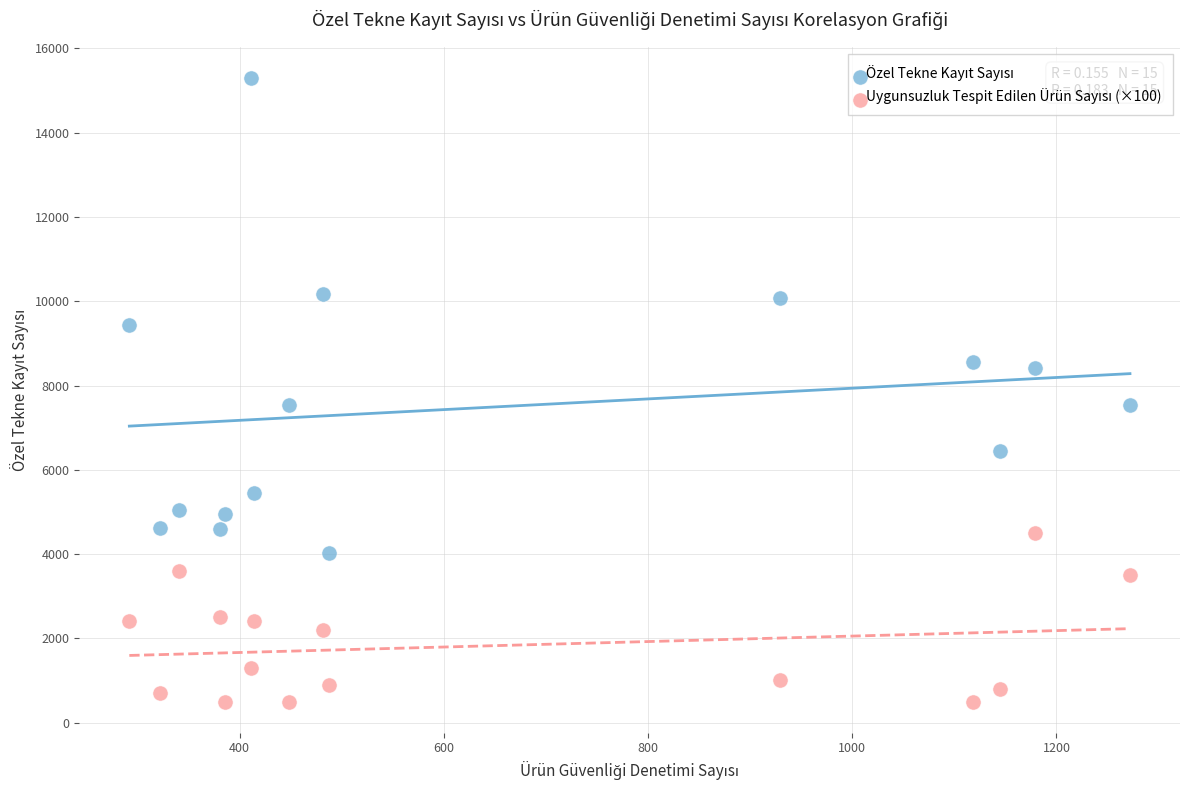

What is the X range (max minus min) for the scatter plot?

980